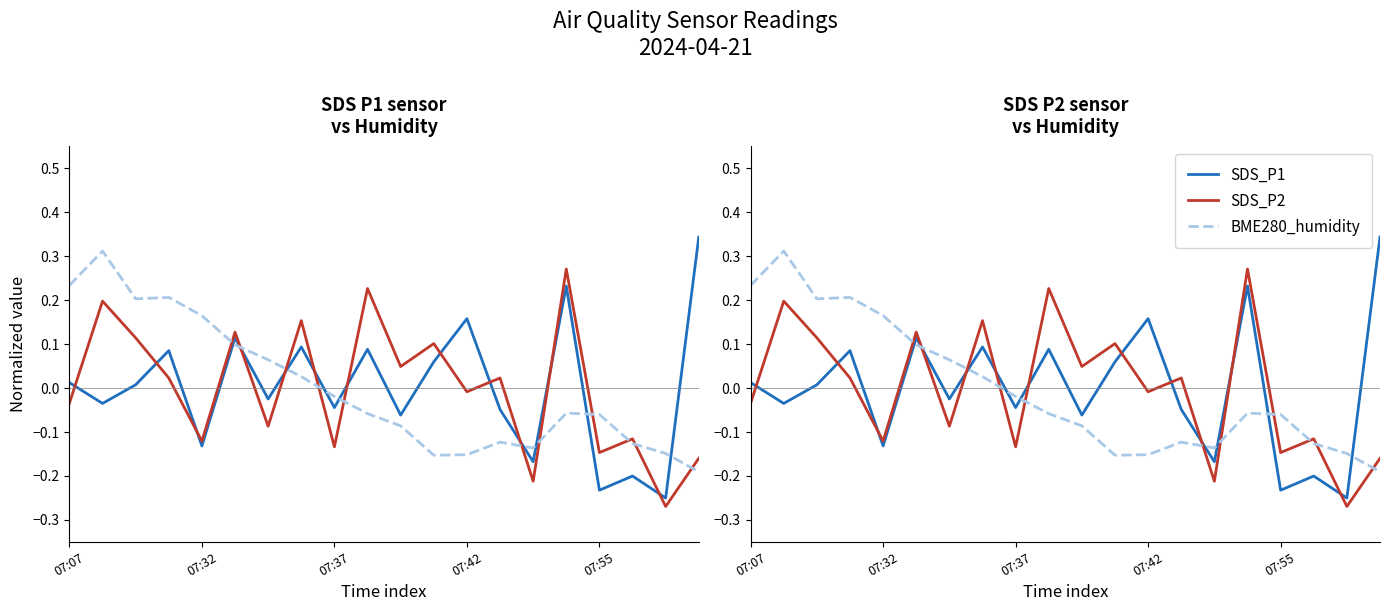

What is the label of the 15th point from the right?

5